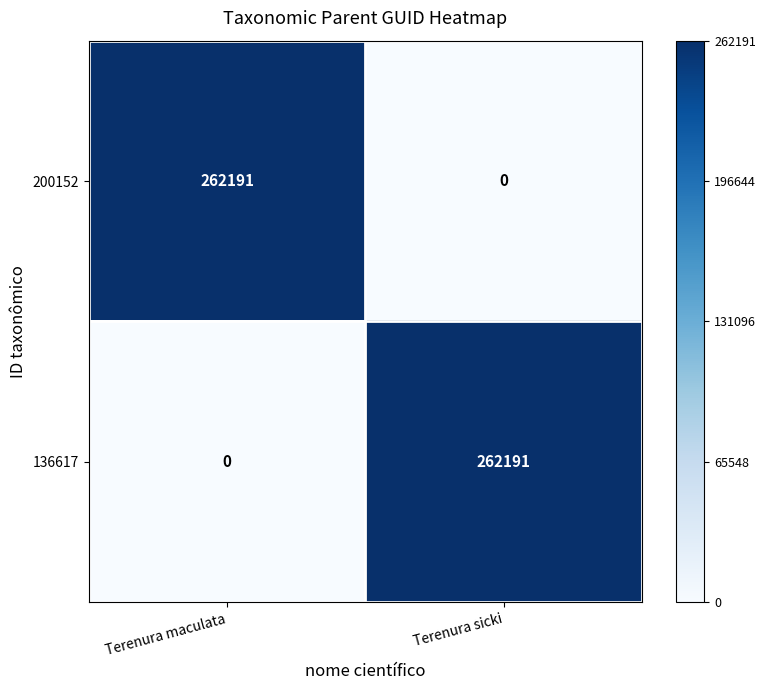

Reading left to right, what are all the values shown in this chart?

200152: Terenura maculata=262191	Terenura sicki=0
136617: Terenura maculata=0	Terenura sicki=262191